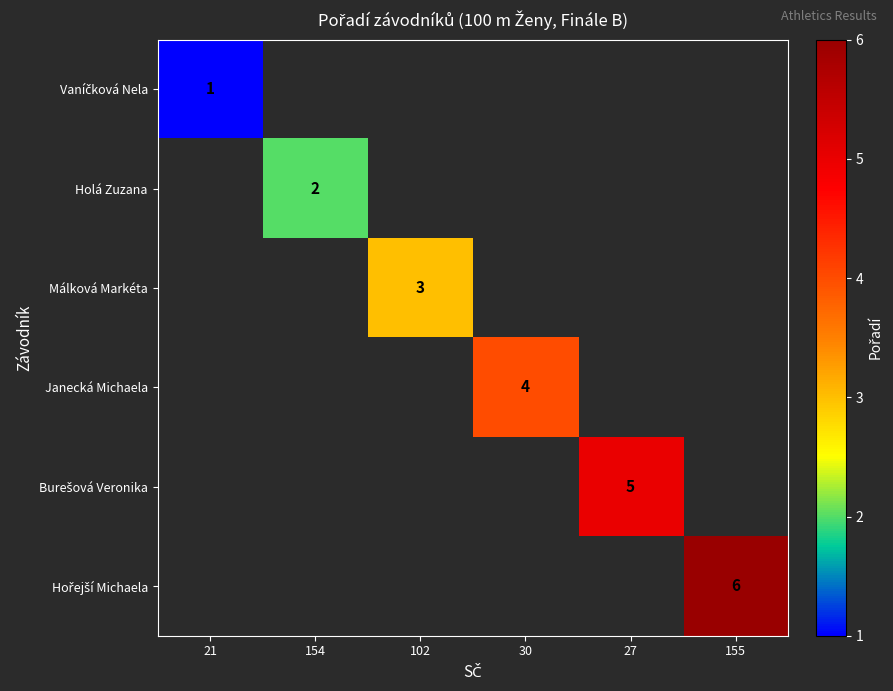

At 30, list the series in order from smallest to largest.

Vaníčková Nela, Holá Zuzana, Málková Markéta, Janecká Michaela, Burešová Veronika, Hořejší Michaela